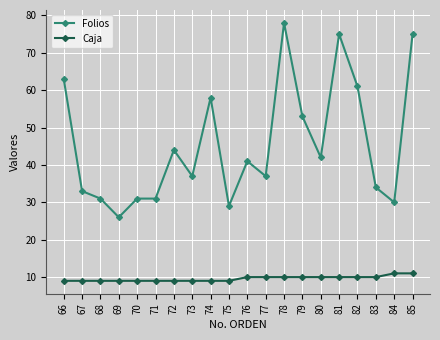

Read the Folios value at 68, to the nearest 5.

30